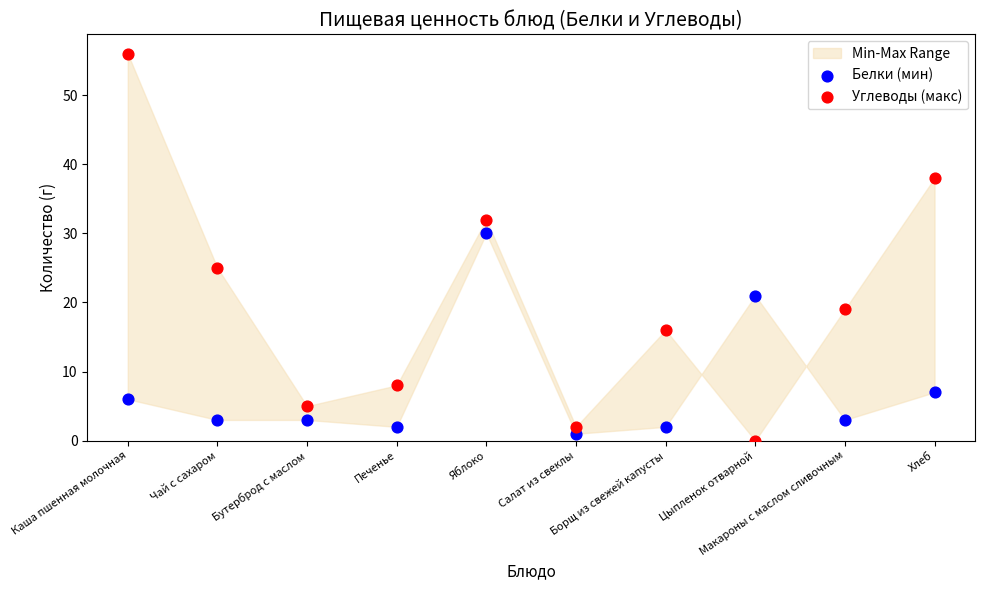

Across all data points, what is the range of Y values (max minus min)?

56